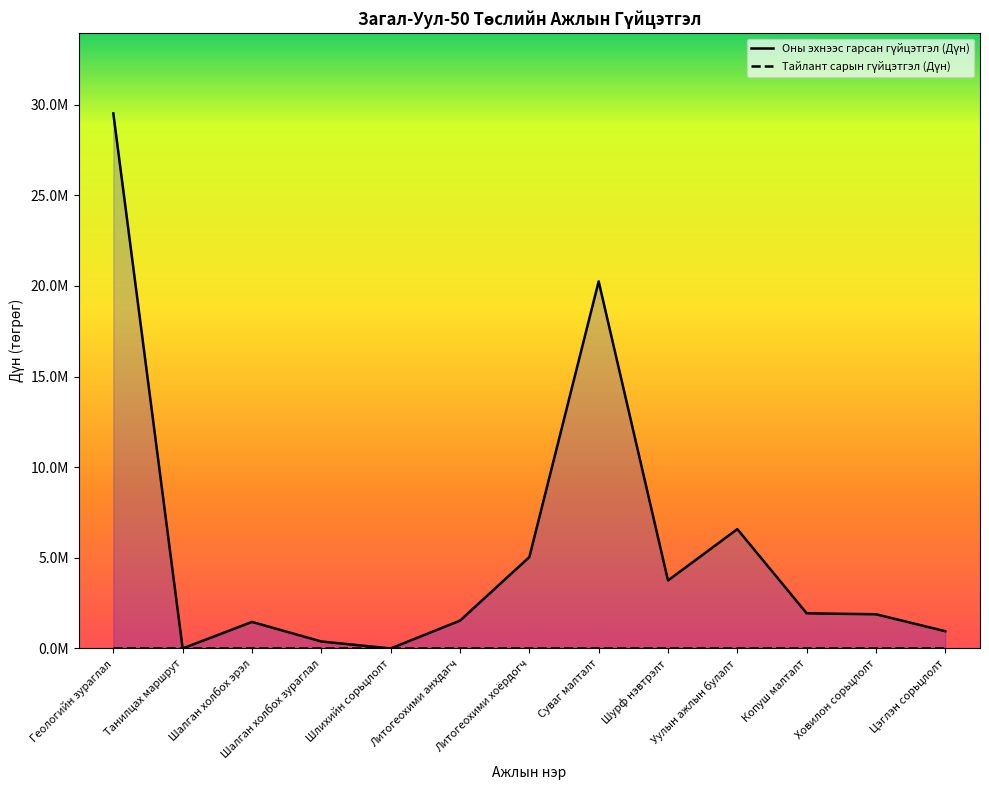

Reading left to right, list all the values displayed in this chart.

29516960	0	1462500	383000	0	1534000	5040000	20250000	3750000	6582550	1939000	1885000	950000